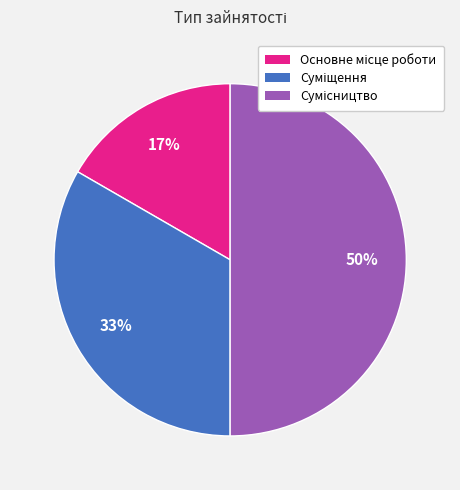

To the nearest percent, what is the difference between the largest and smallest slice percentages?

33%